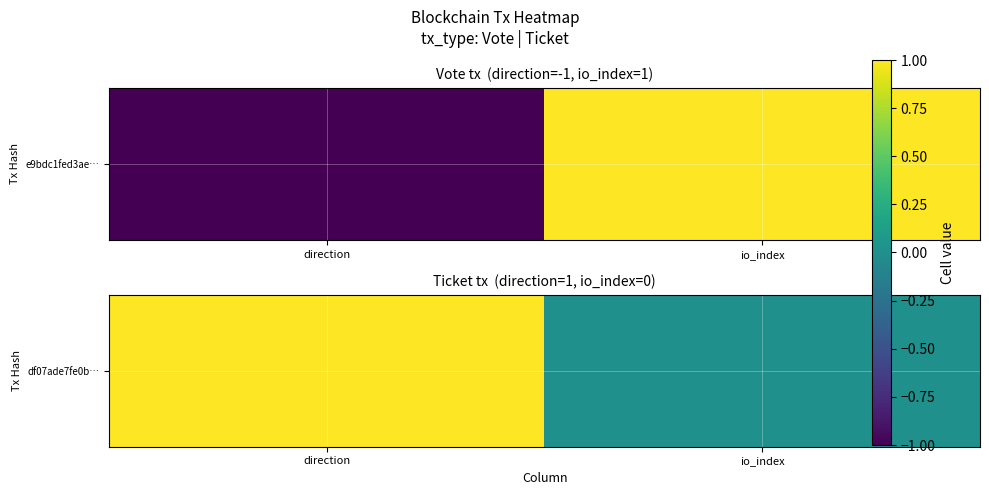

What is the greatest value displayed?

1